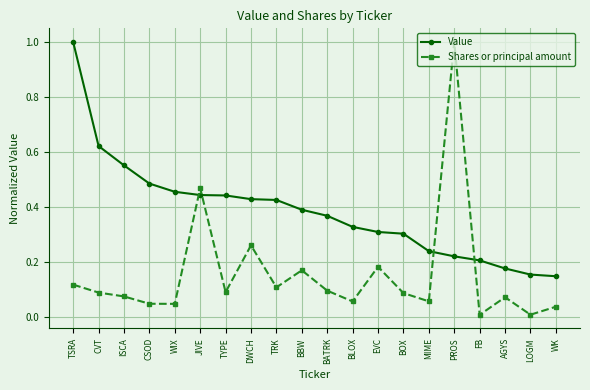

Which series has the widest spread of values?

Shares or principal amount